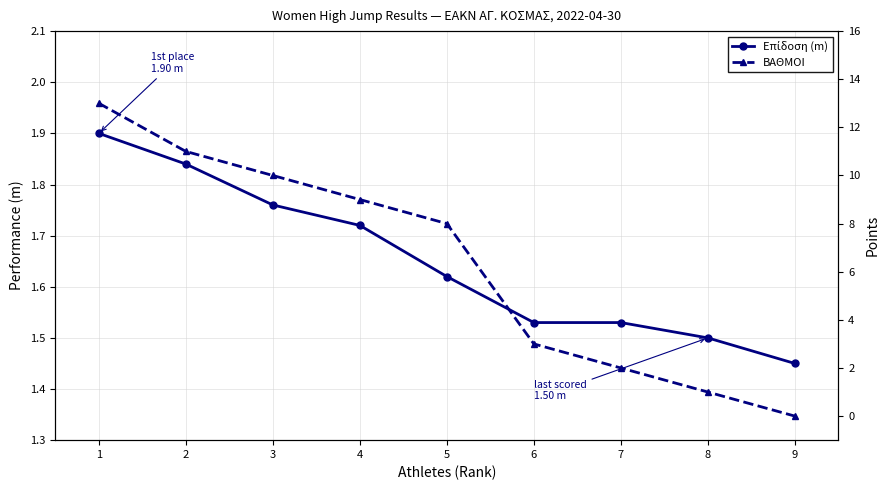

How many distinct data groups are displayed?

2